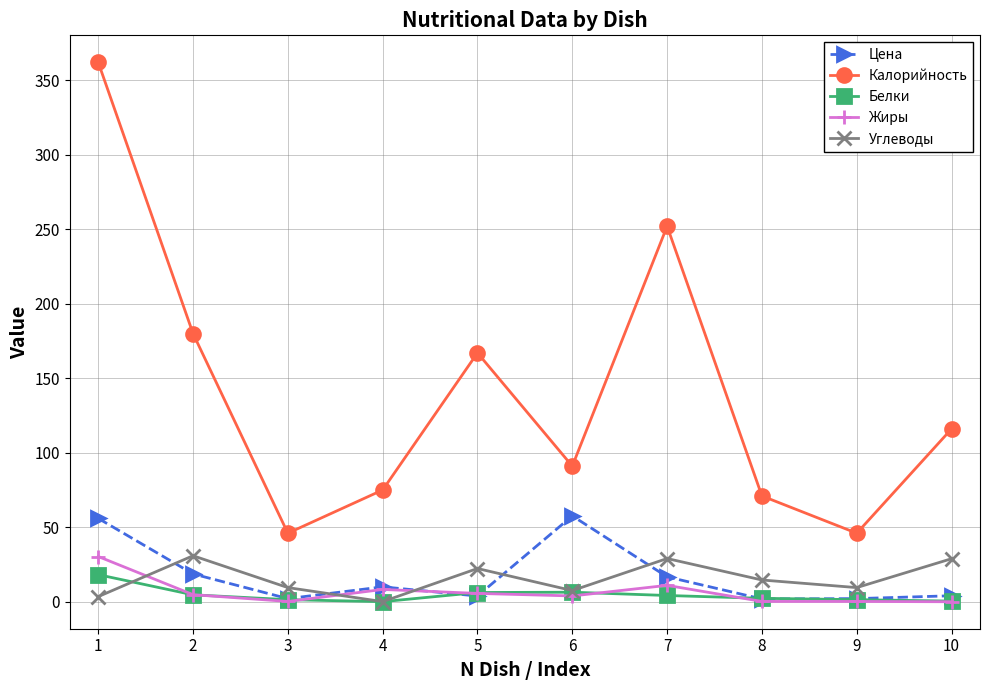

Between 8 and 10, which series saw the biggest shift?

Калорийность